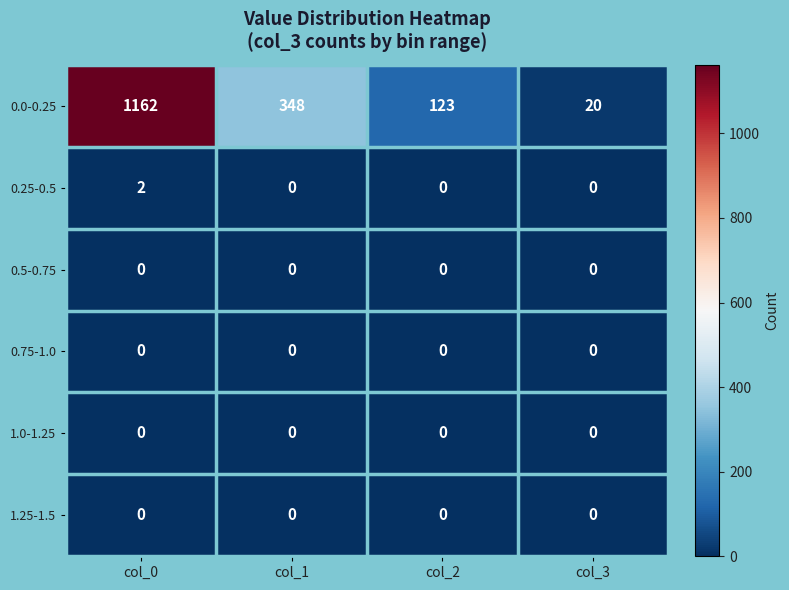

Which series has the widest spread of values?

0.0-0.25